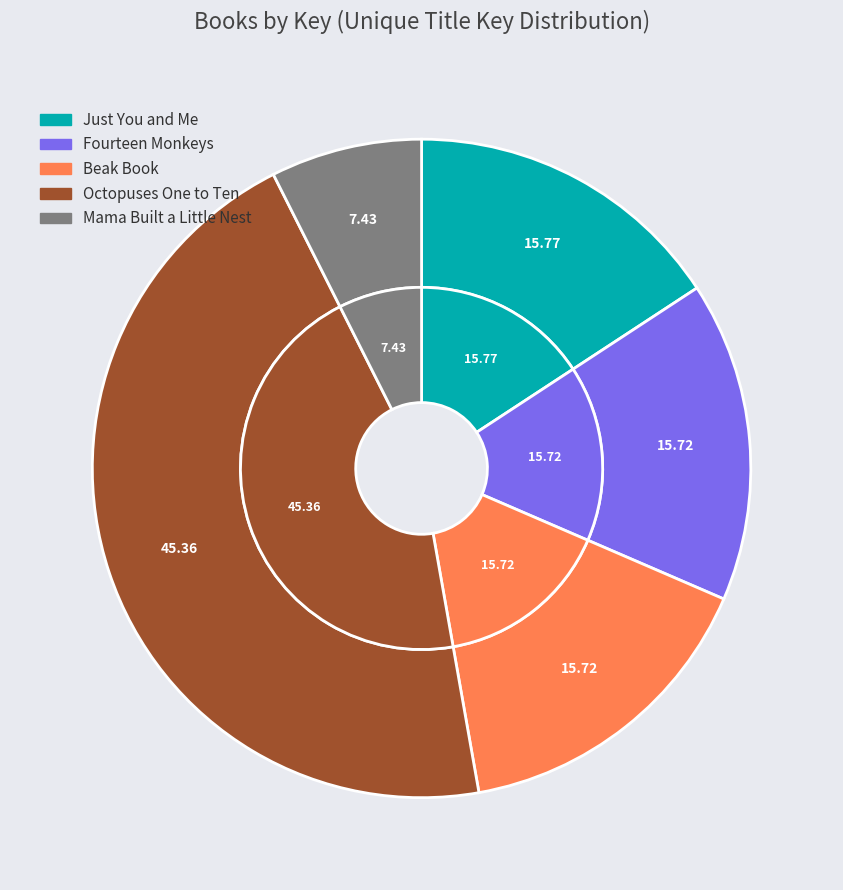

To the nearest percent, what percentage of the pie is Mama Built a Little Nest?

7%